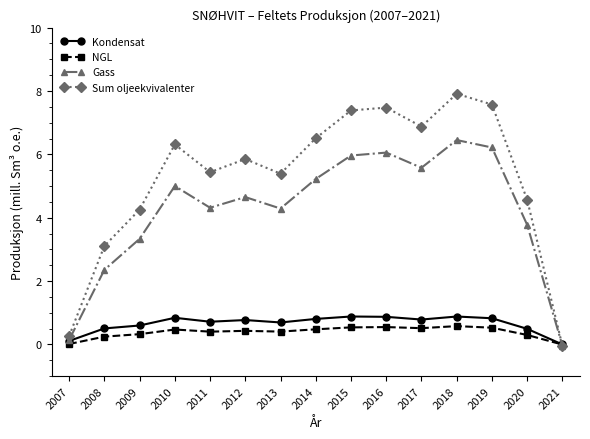

Where is Sum oljeekvivalenter nearest to the value 3?

2008